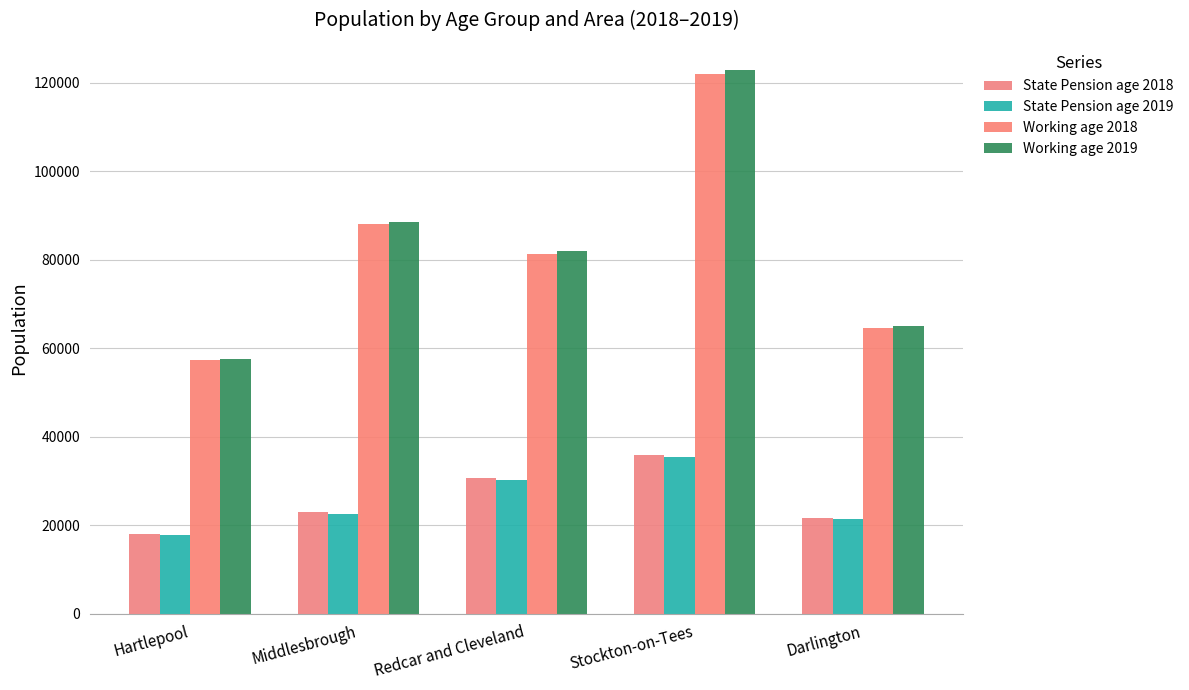

How many distinct data groups are displayed?

4